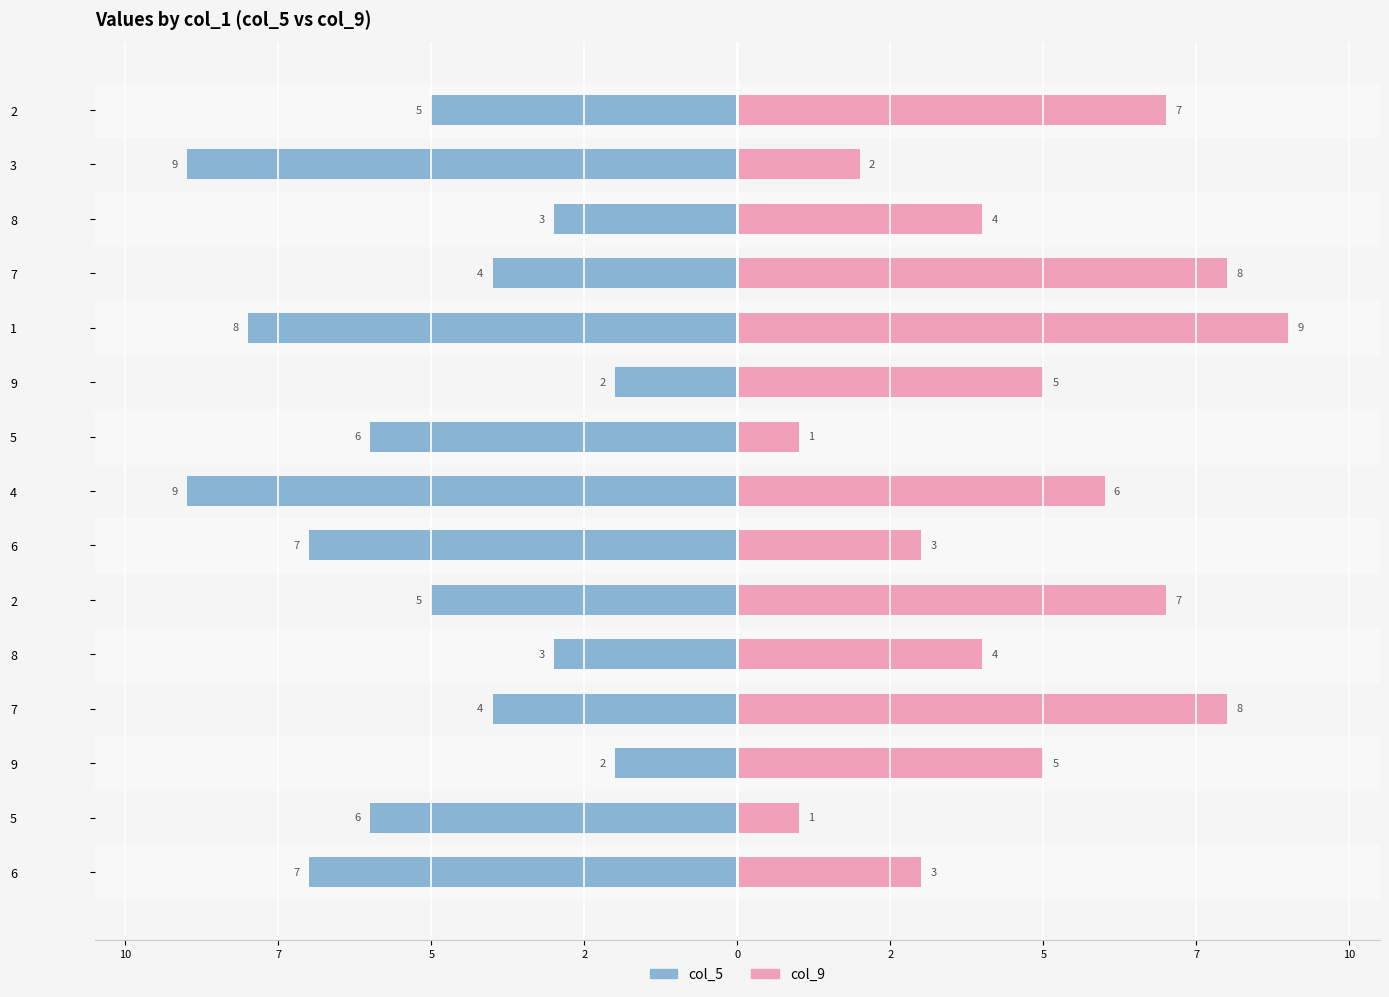

Reading right to left, extract all data points from this chart.

col_5: -5	-9	-3	-4	-8	-2	-6	-9	-7	-5	-3	-4	-2	-6	-7
col_9: 7	2	4	8	9	5	1	6	3	7	4	8	5	1	3